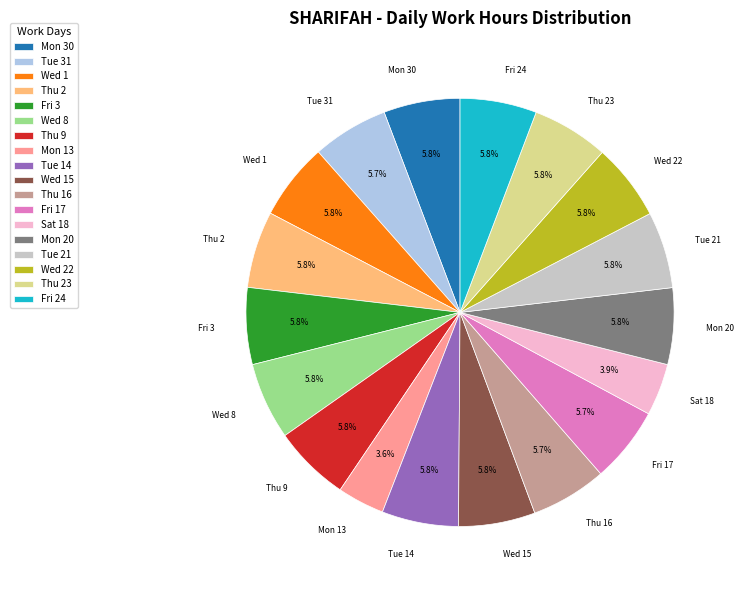

Between Fri 24 and Sat 18, which is larger?

Fri 24